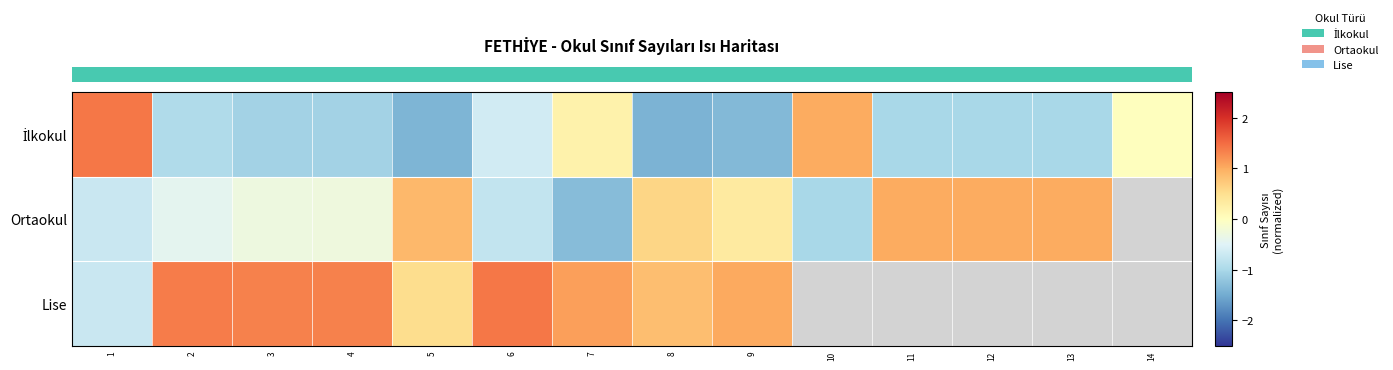

Rank the categories by row_0 value from lowest to highest.

8, 5, 9, 4, 3, 11, 12, 13, 2, 6, 14, 7, 10, 1